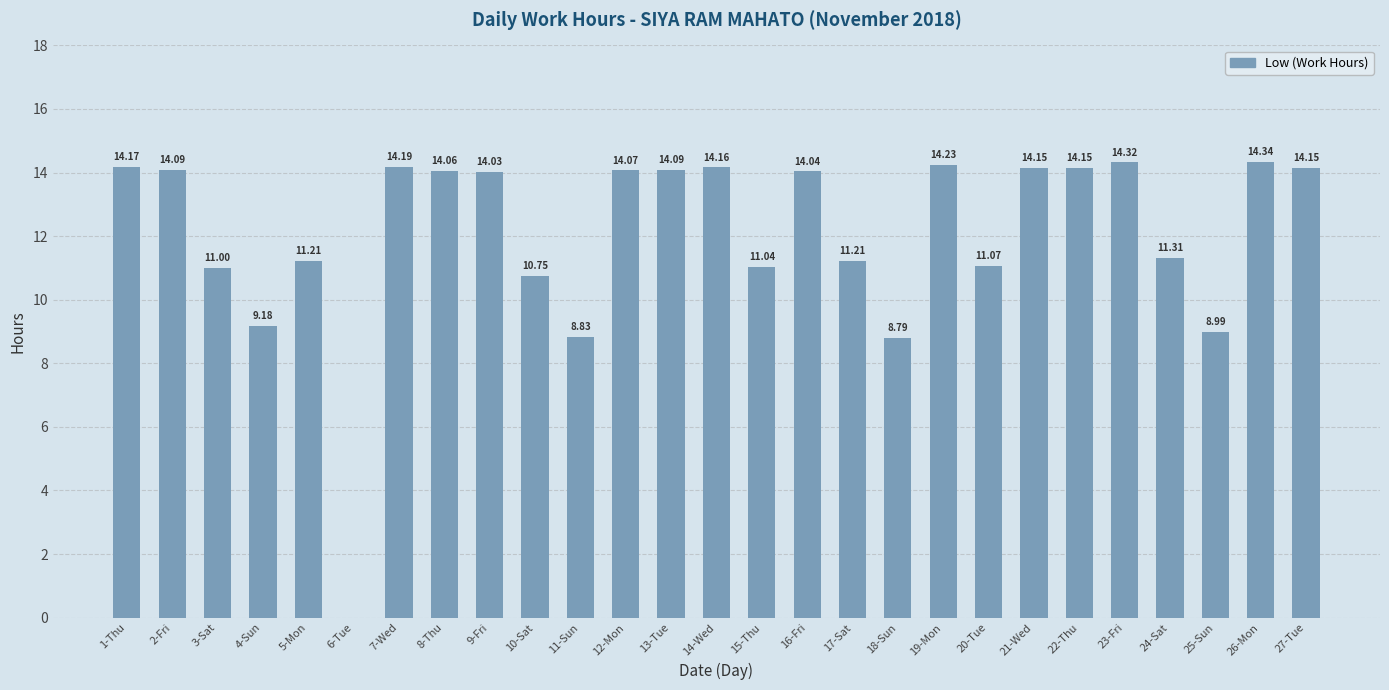

What is the sum of the values at 18-Sun and 25-Sun?

17.8